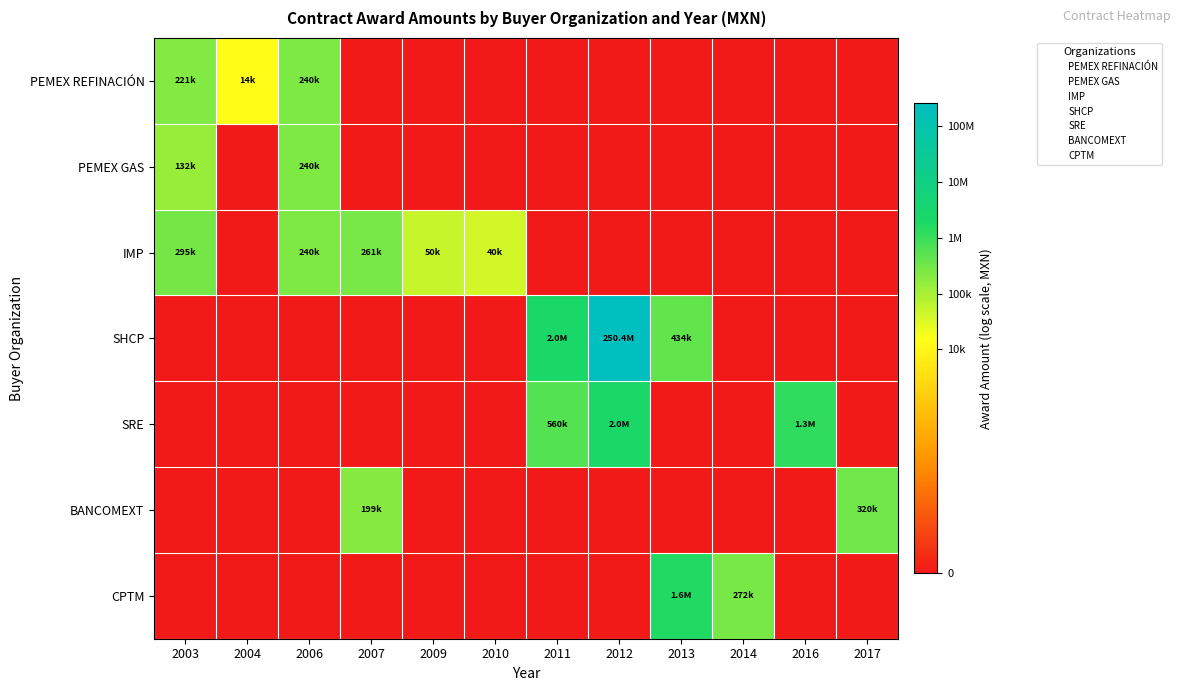

At how many categories does at least one series exceed 3?

12